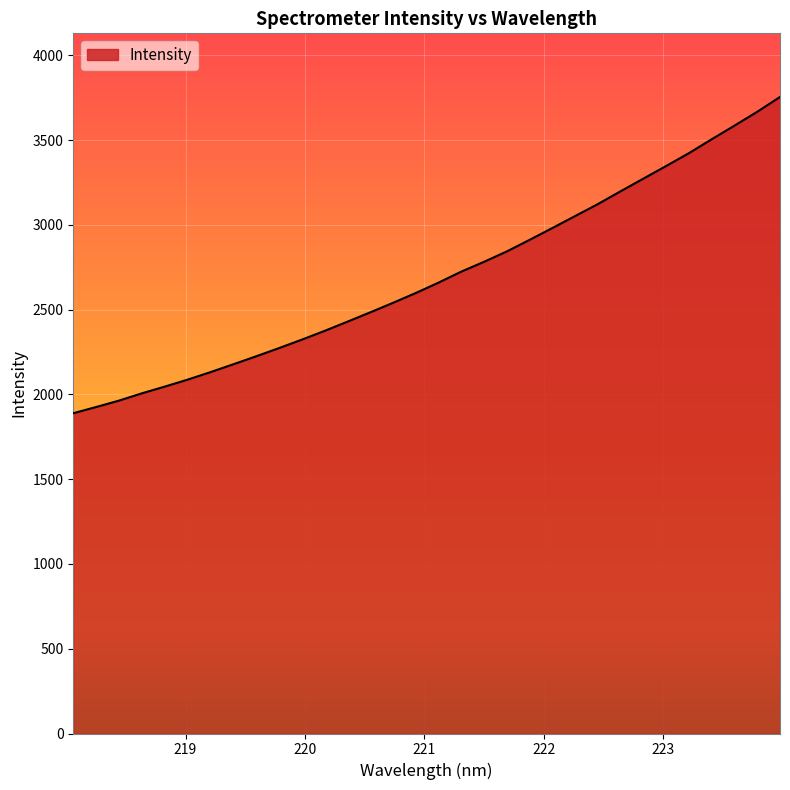

What is the difference between the maximum and minimum values?

1865.1